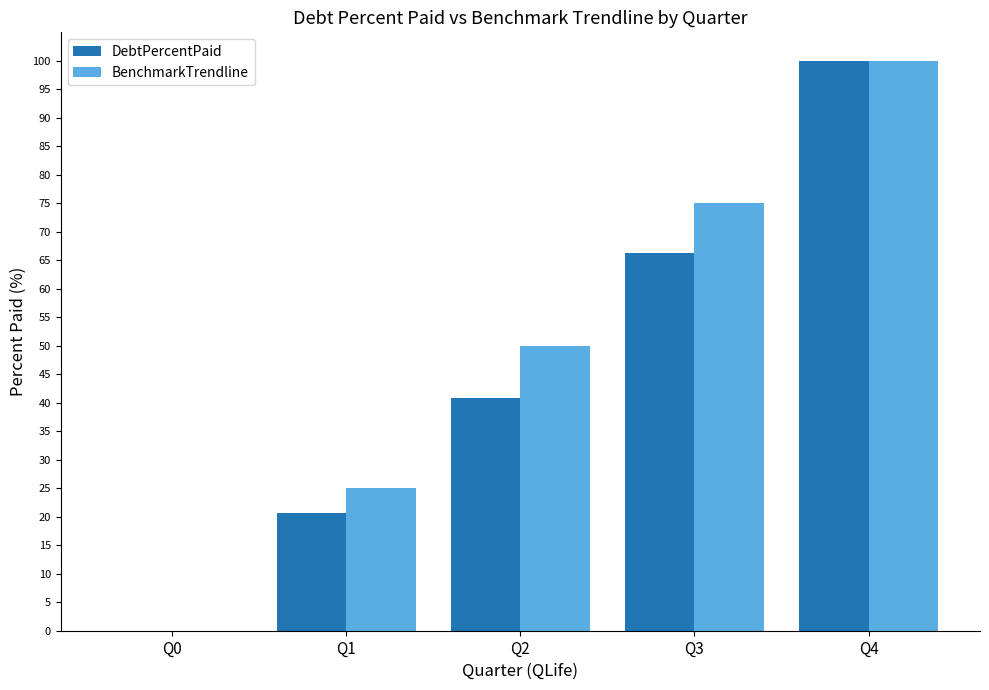

What is the sum of all BenchmarkTrendline values?

250.0